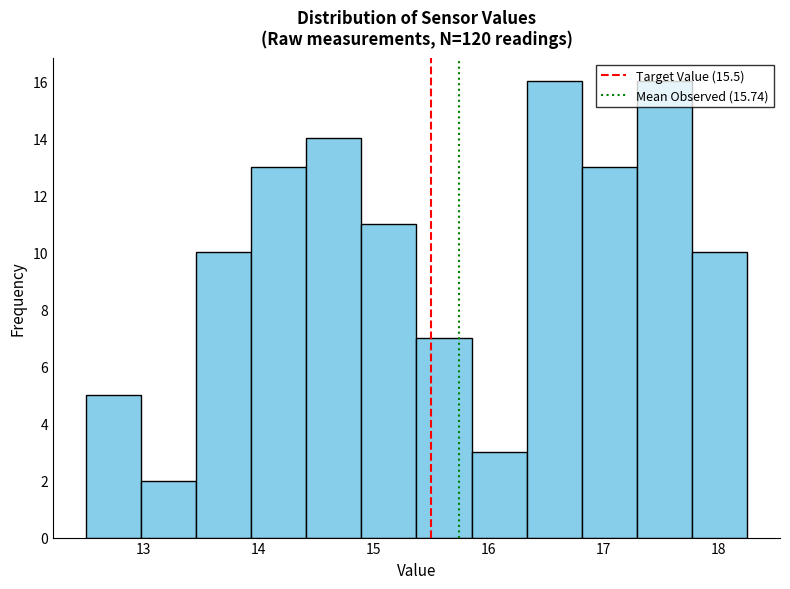

What is the height of the bar covering 16.3 to 16.8 on the x-axis? Neither the bar edges nor the heights are printed on the chart, so give them approximately, as read against the axes.

16